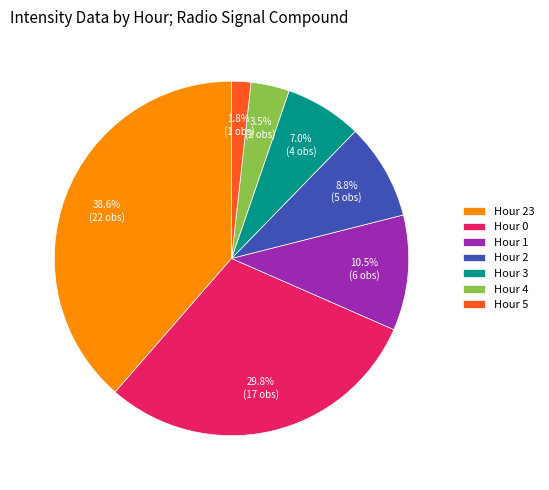

Between Hour 1 and Hour 4, which is larger?

Hour 1